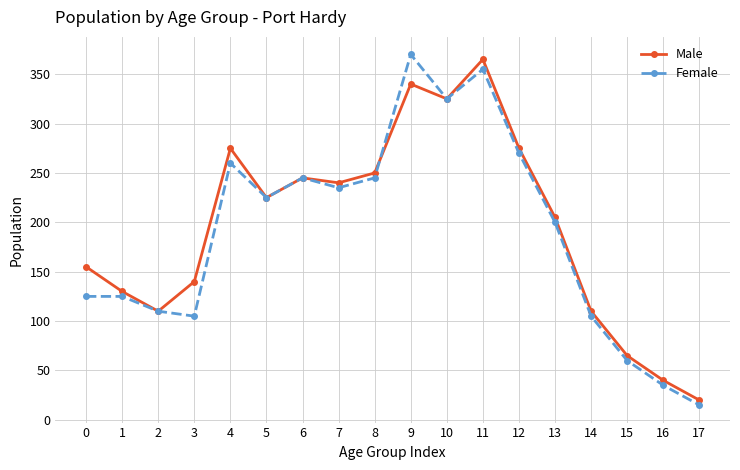

Which series has the widest spread of values?

Female